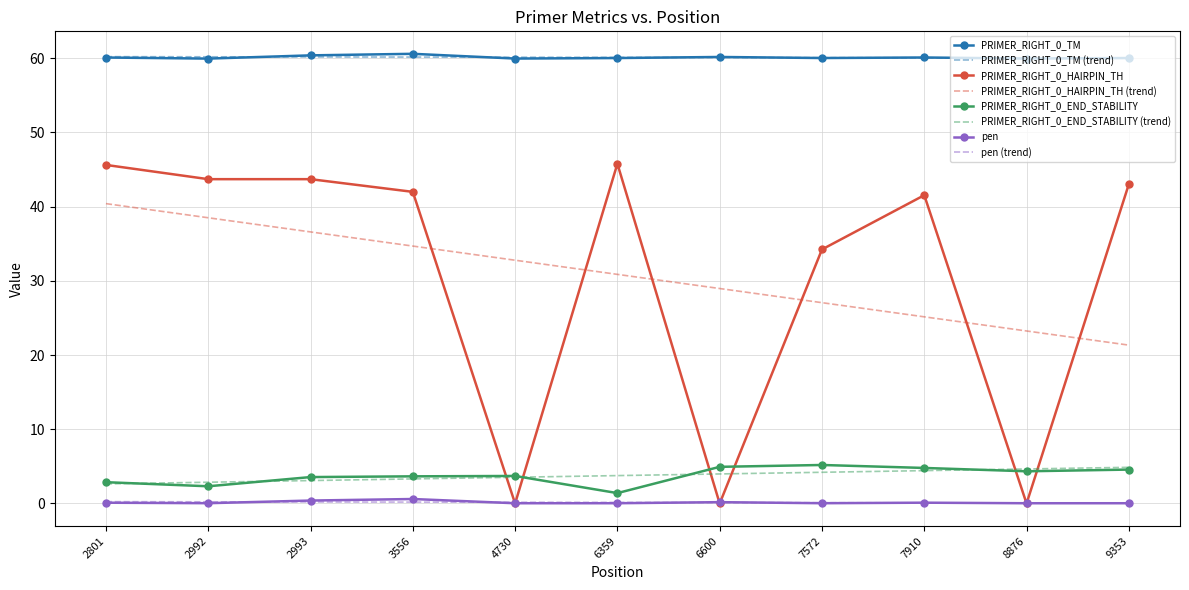

Is the value of PRIMER_RIGHT_0_HAIRPIN_TH at 7910 greater than the value of PRIMER_RIGHT_0_TM at 6600?

No